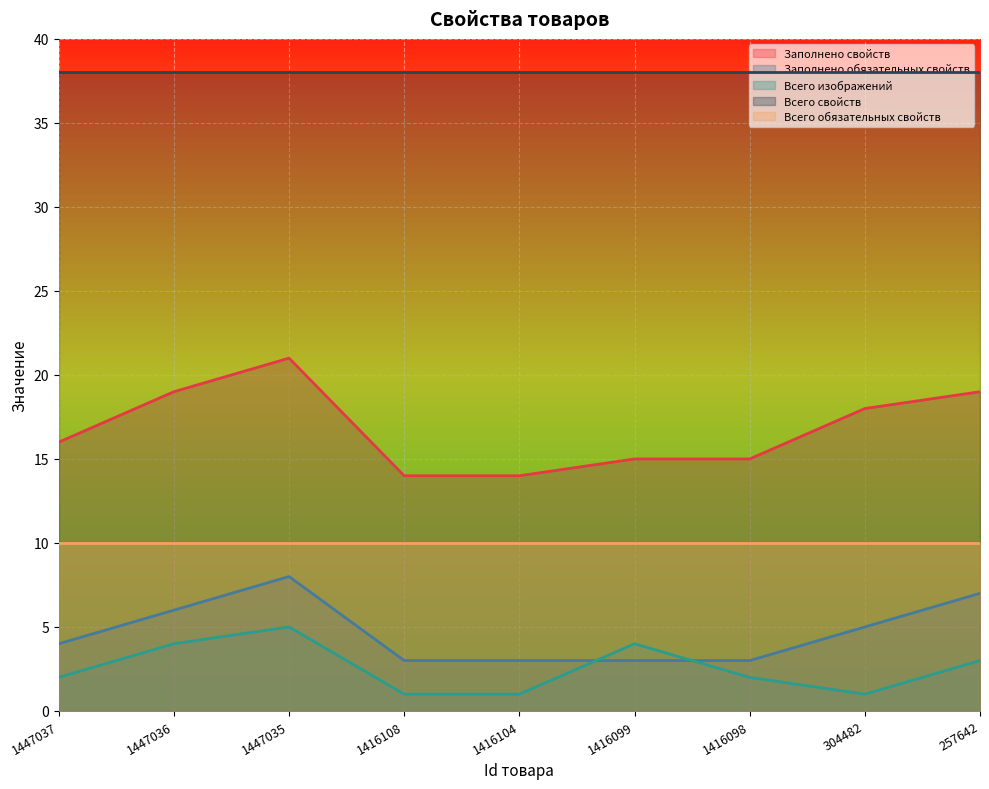

What is the total value across all series at 257642?

77